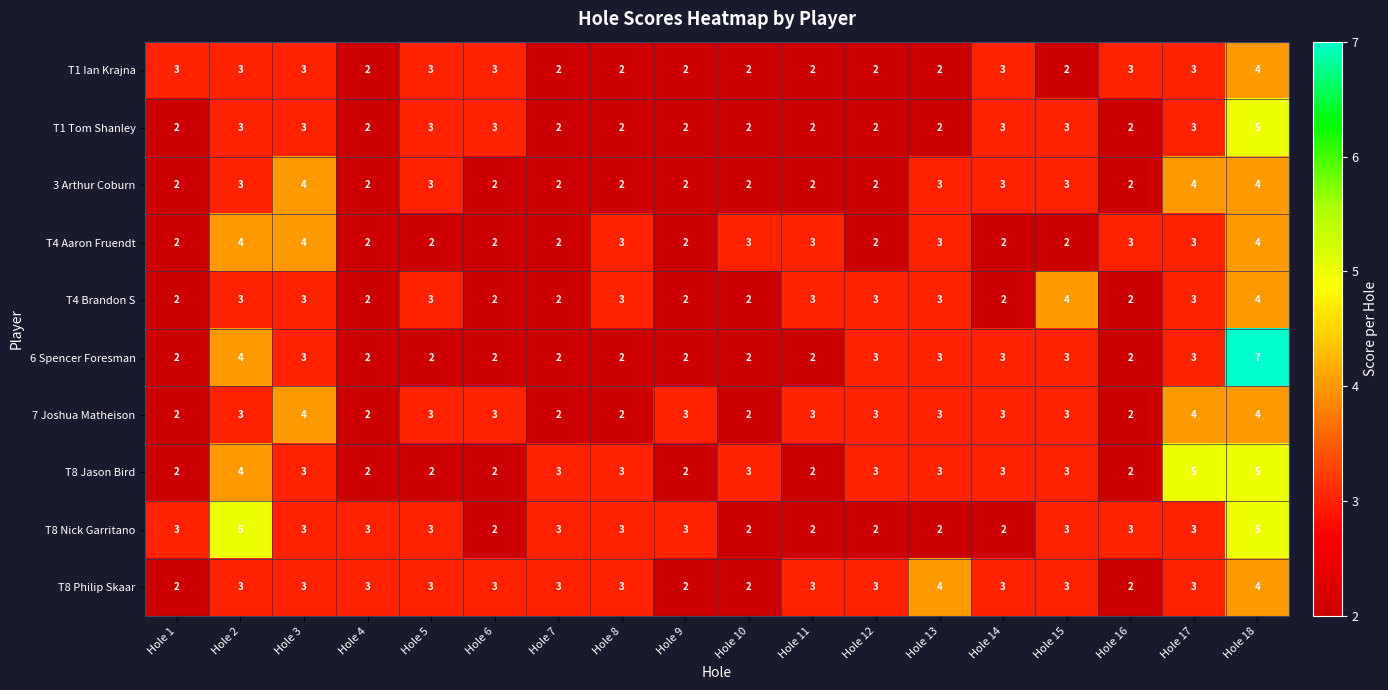

What is the total value across all series at Hole 3?

33